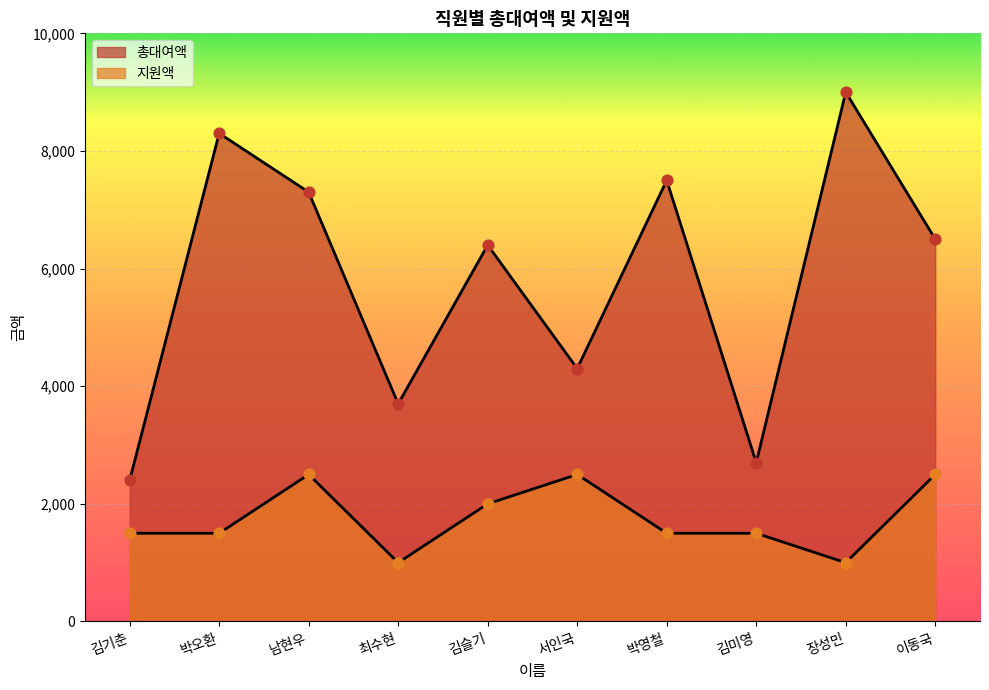

Which series reaches the minimum Y coordinate?

지원액